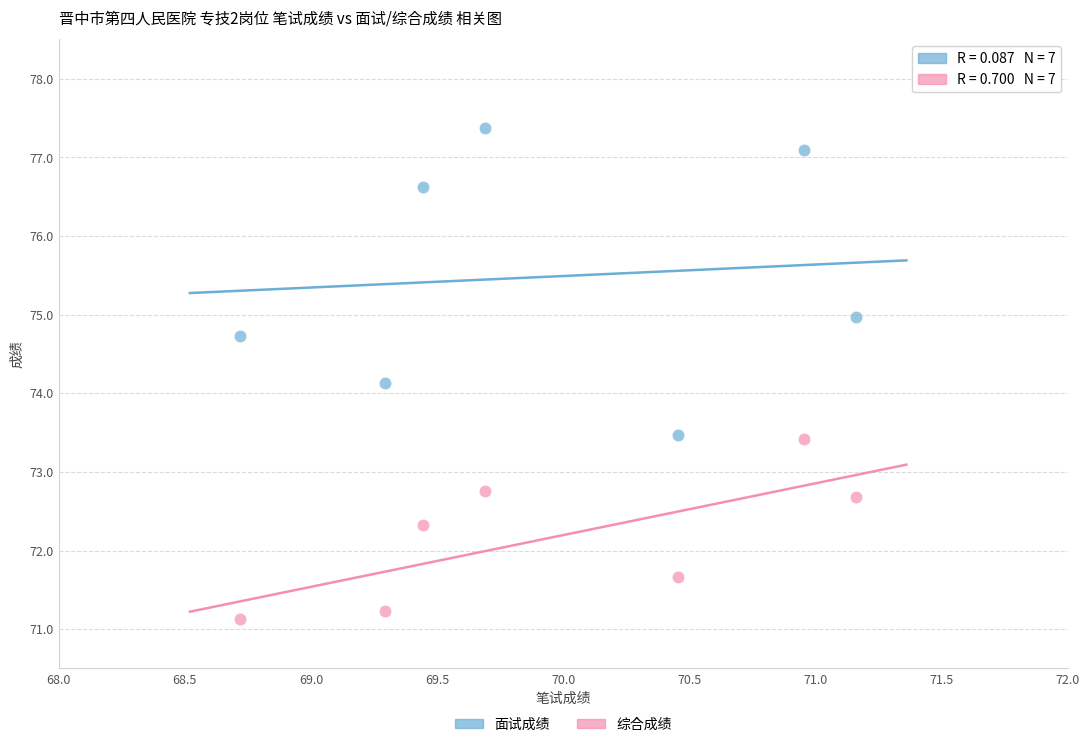

Across all data points, what is the range of Y values (max minus min)?

6.2